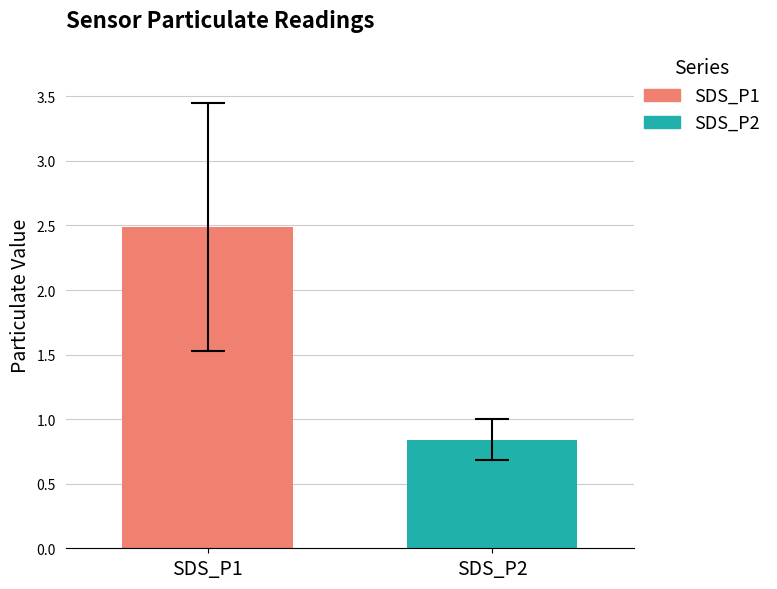

What is the greatest value displayed?

2.5